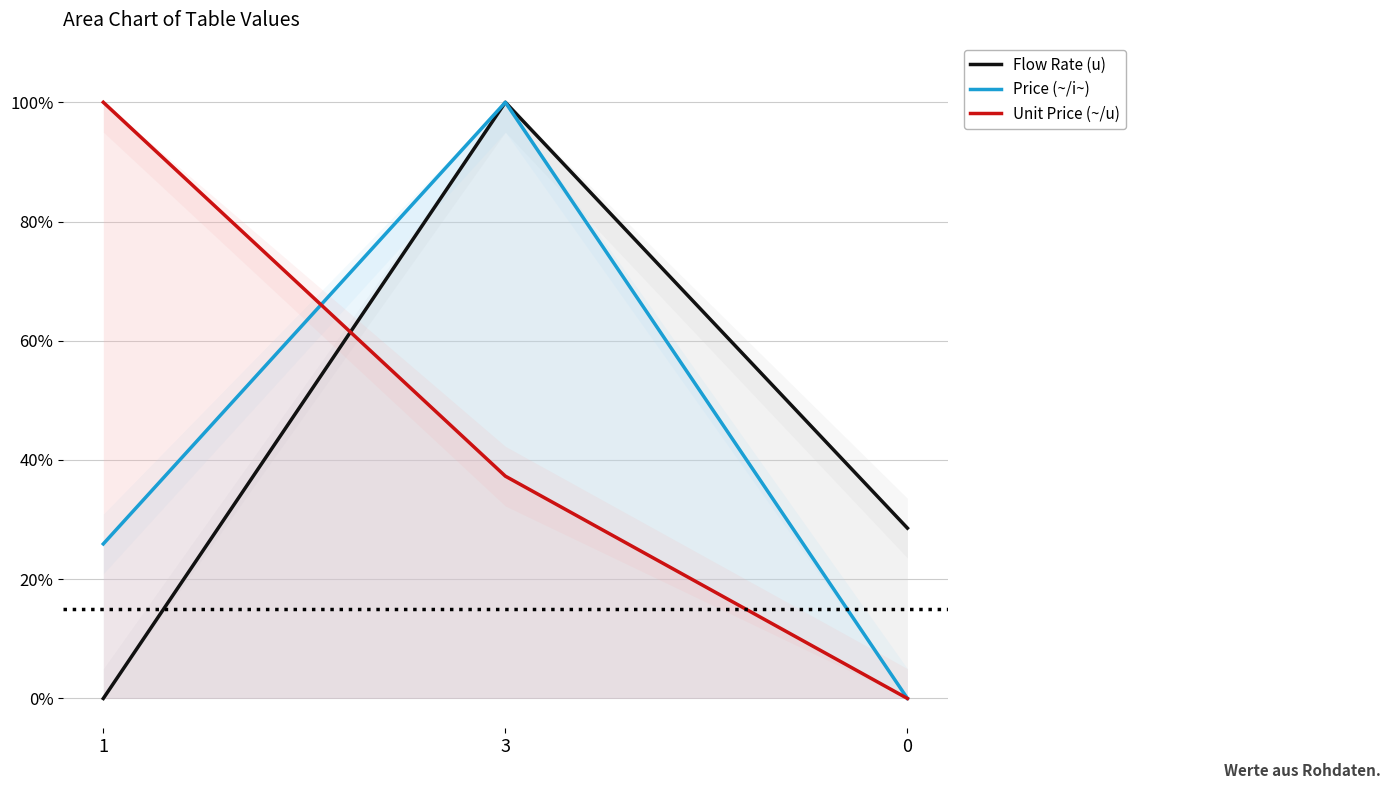

How many lines are shown in the chart?

3